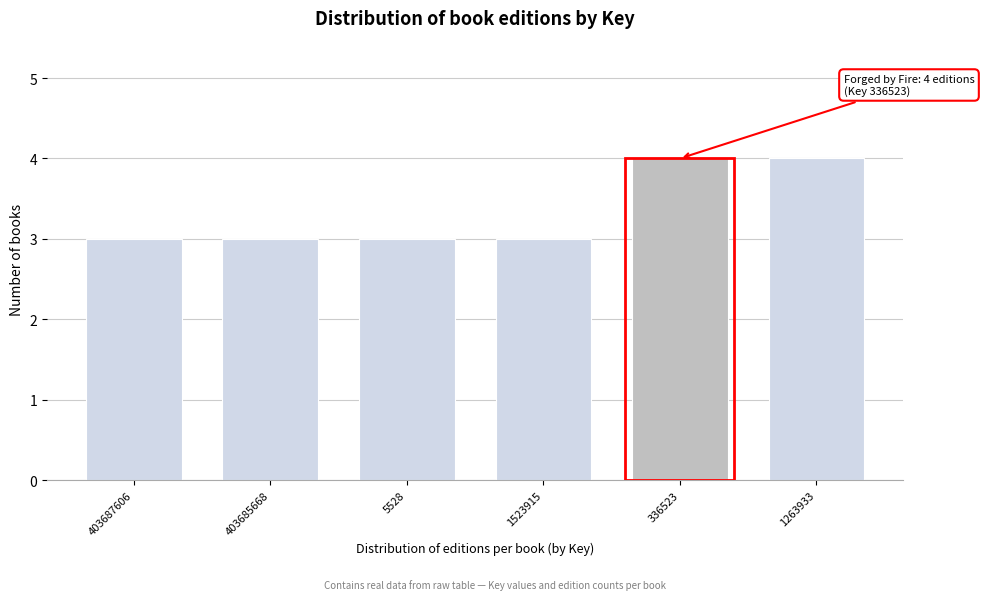

Reading left to right, extract all data points from this chart.

403687606=3	403685668=3	5528=3	1523915=3	336523=4	1263933=4